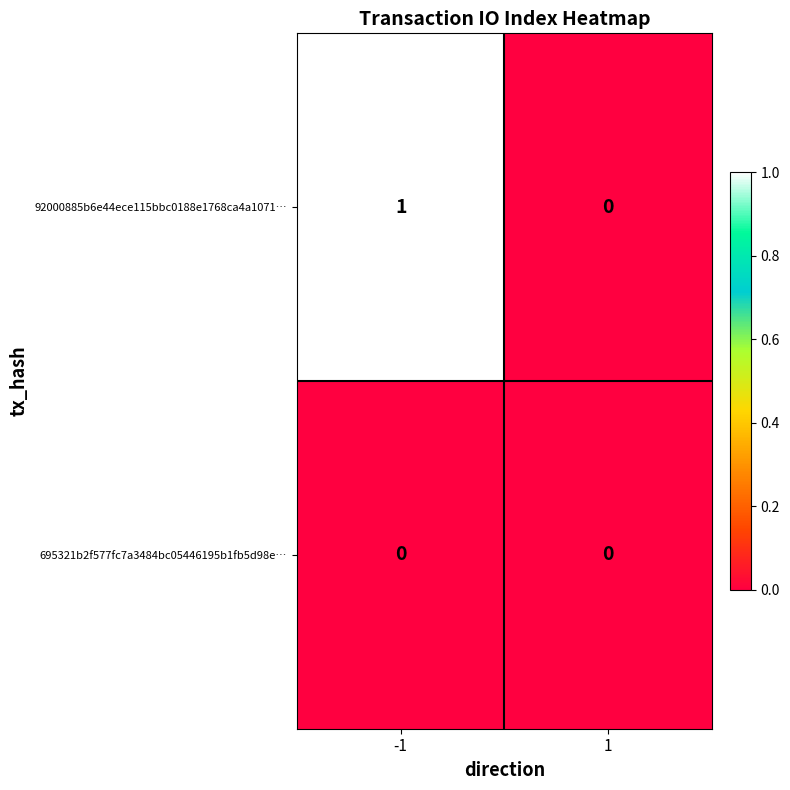

Reading right to left, list all the values displayed in this chart.

92000885b6e44ece115bbc0188e1768ca4a1071…: 0	1
695321b2f577fc7a3484bc05446195b1fb5d98e…: 0	0